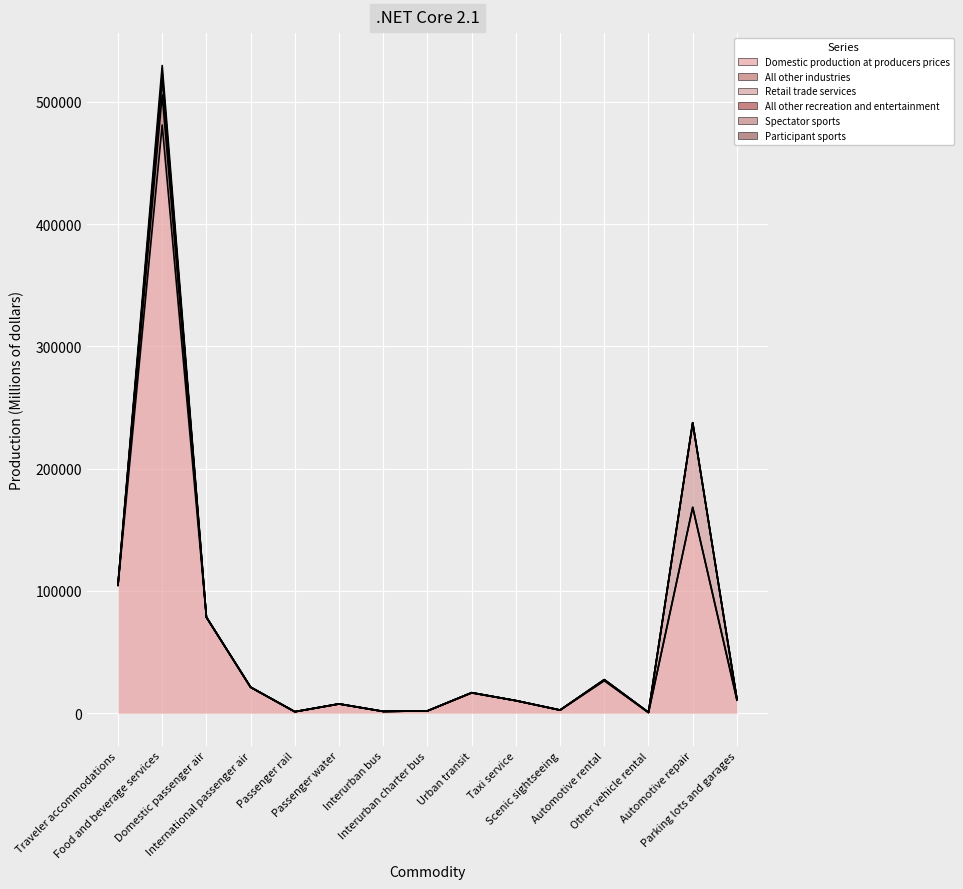

How many data points does each series have?

15